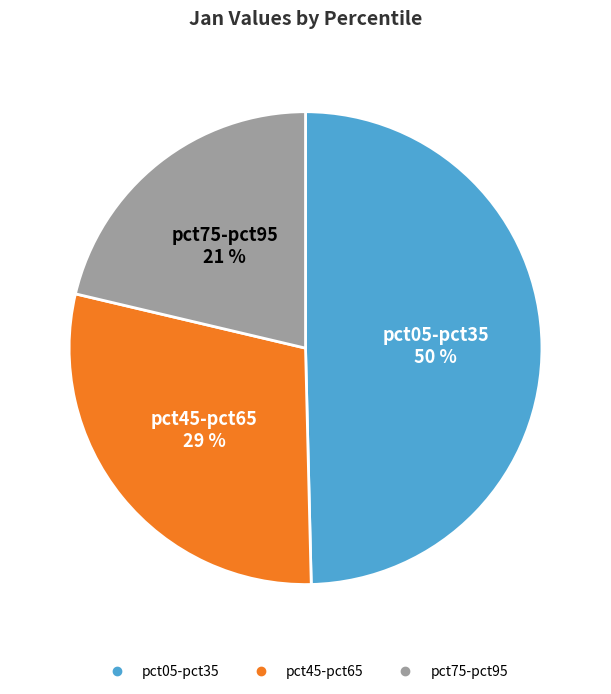

Does any single category account for the majority?

No